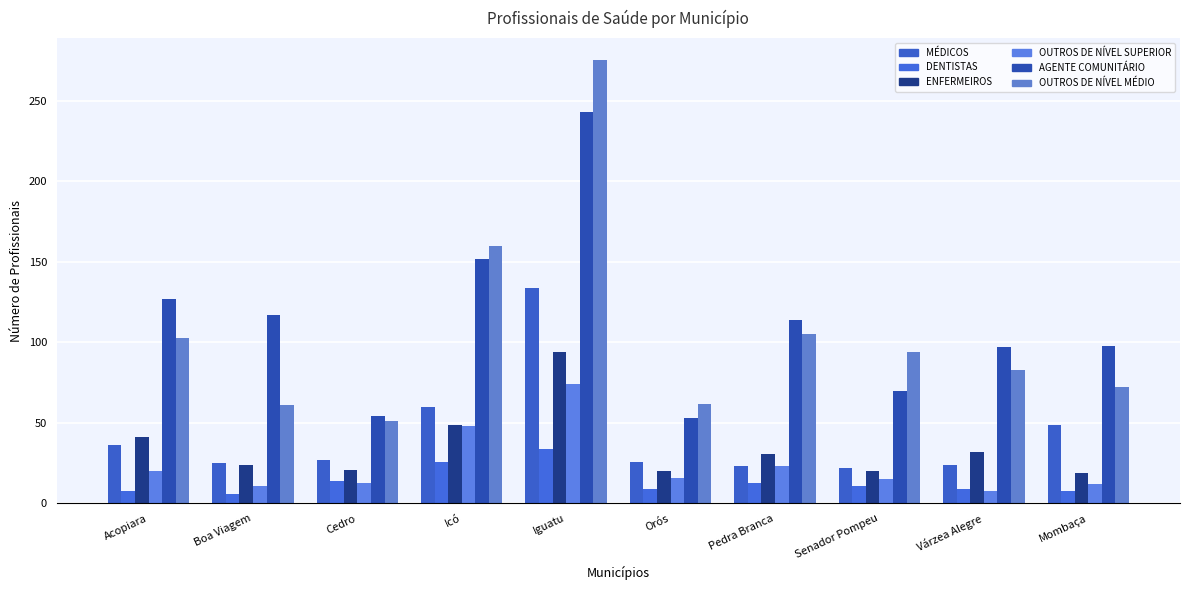

At which category is the sum across all series the highest?

Iguatu